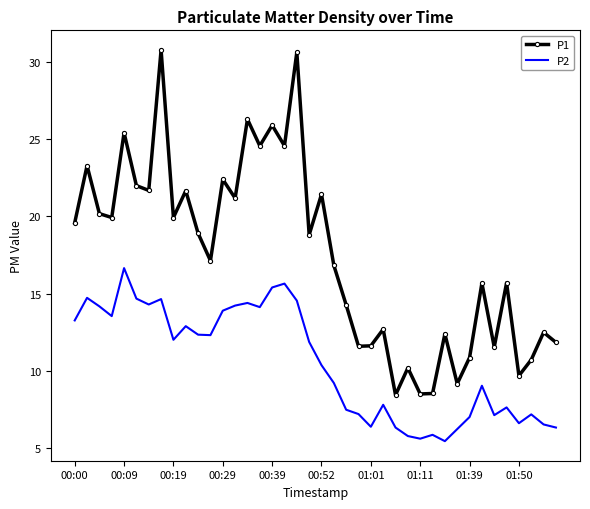

Rank the series by their average value, from lowest to highest.

P2, P1